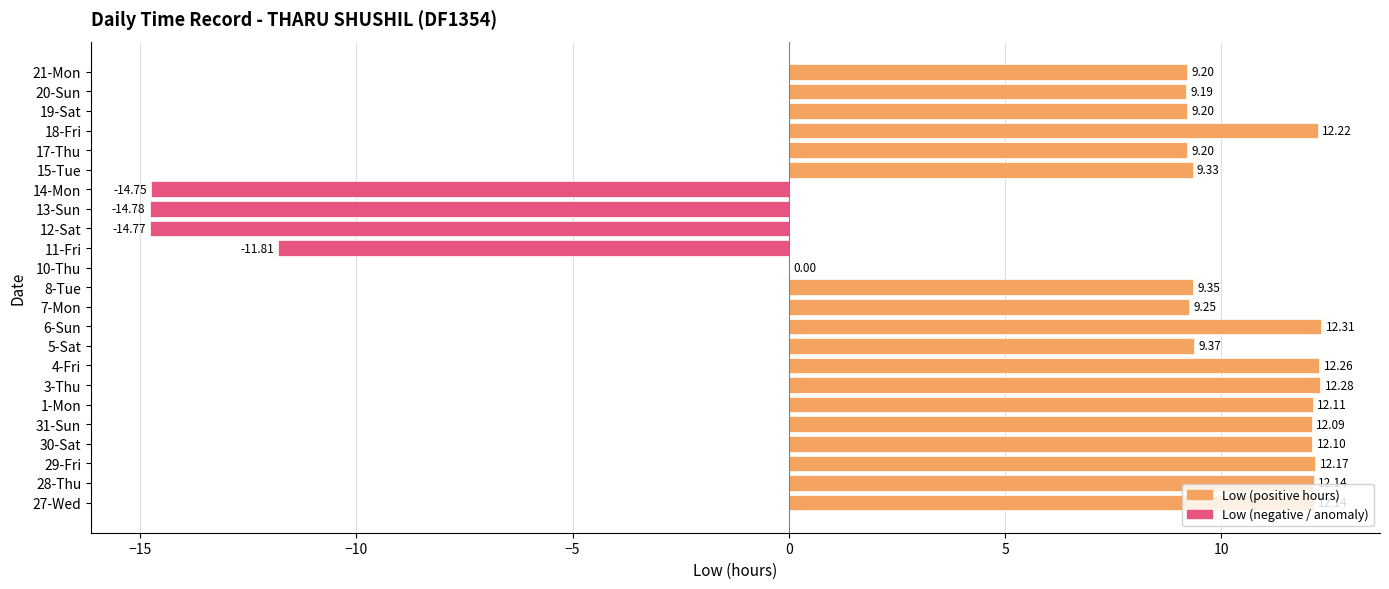

Does the chart contain stacked bars?

No